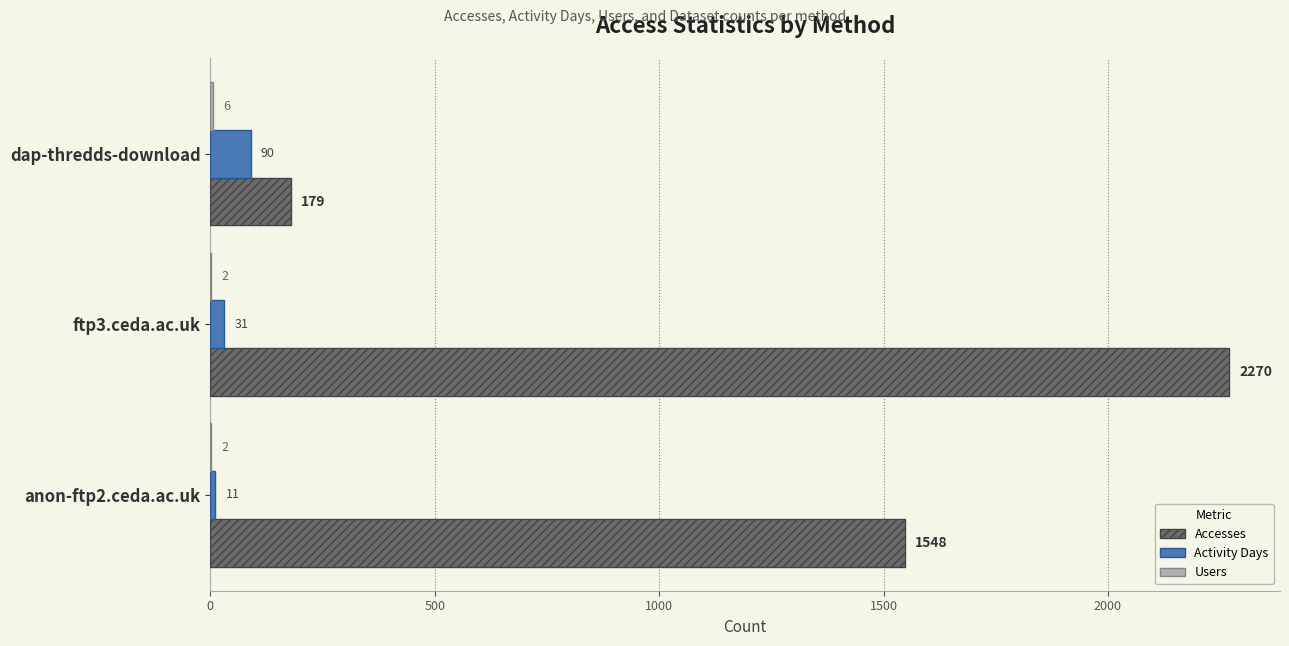

True or false: Accesses has a value of 179 at dap-thredds-download.

True